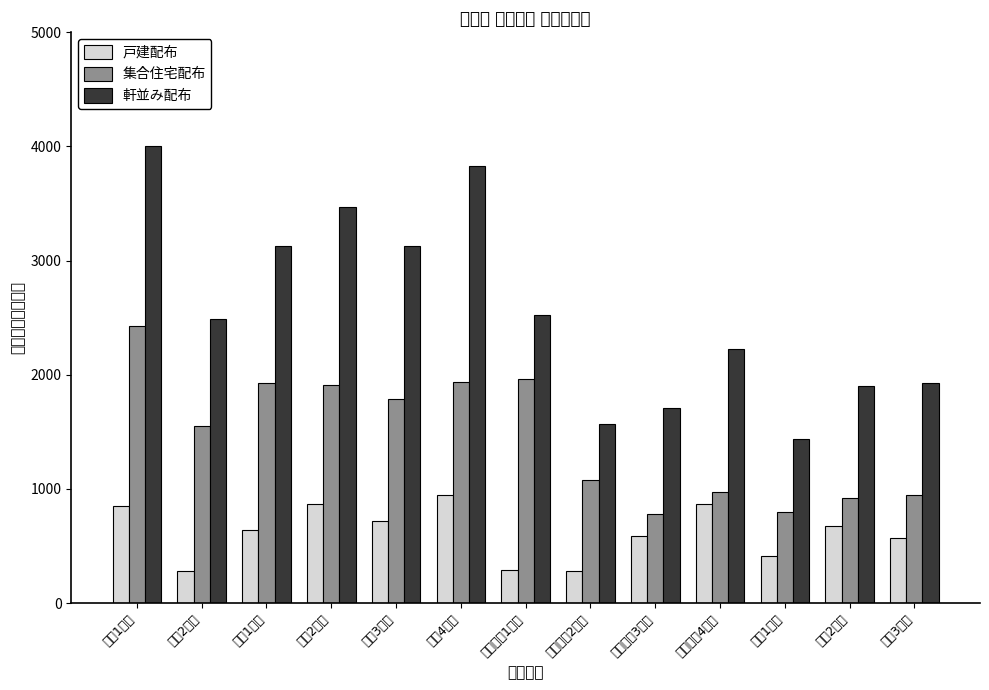

What is the label of the 11th bar from the left?

永福1丁目